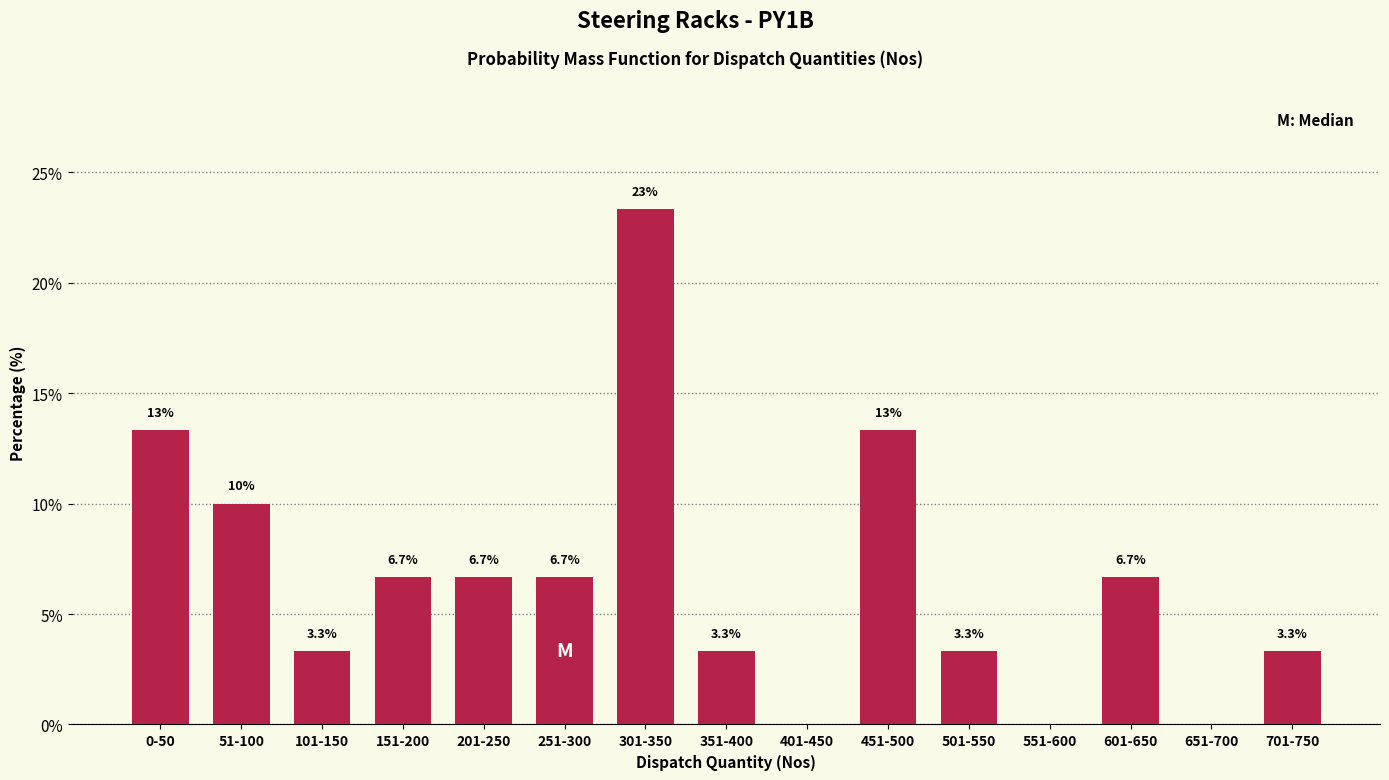

Reading left to right, transcribe all the data shown in this chart.

0-50=13.3	51-100=10.0	101-150=3.3	151-200=6.7	201-250=6.7	251-300=6.7	301-350=23.3	351-400=3.3	401-450=0.0	451-500=13.3	501-550=3.3	551-600=0.0	601-650=6.7	651-700=0.0	701-750=3.3